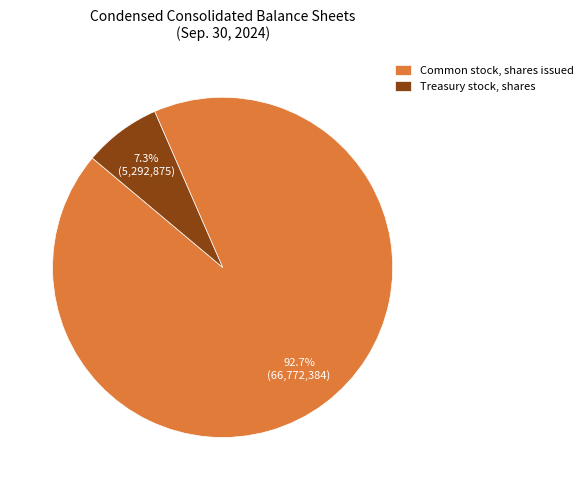

Rank the categories by value from highest to lowest.

Common stock, shares issued, Treasury stock, shares